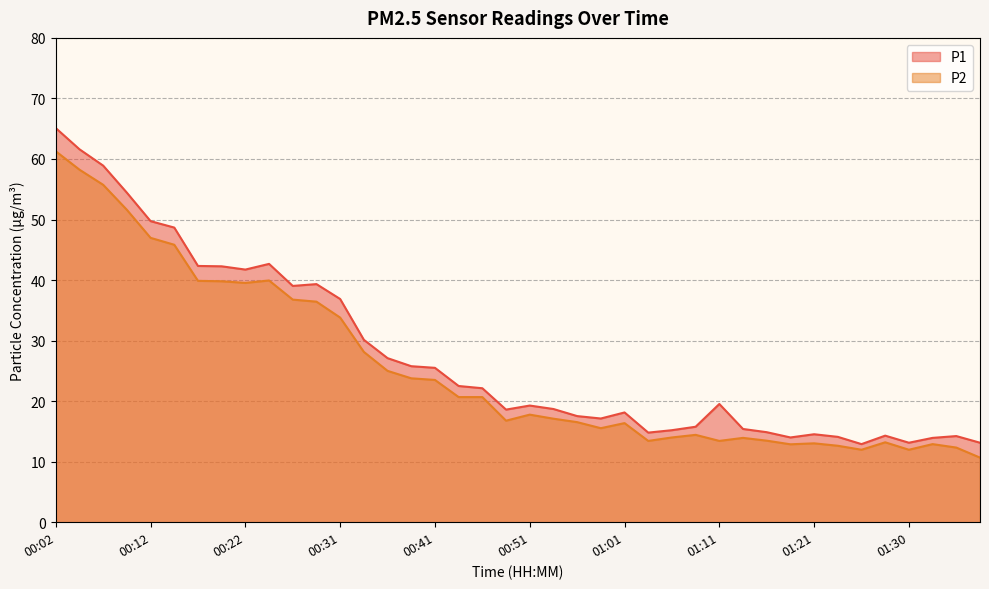

The P2 series shows 10.7 at 01:38. True or false?

True